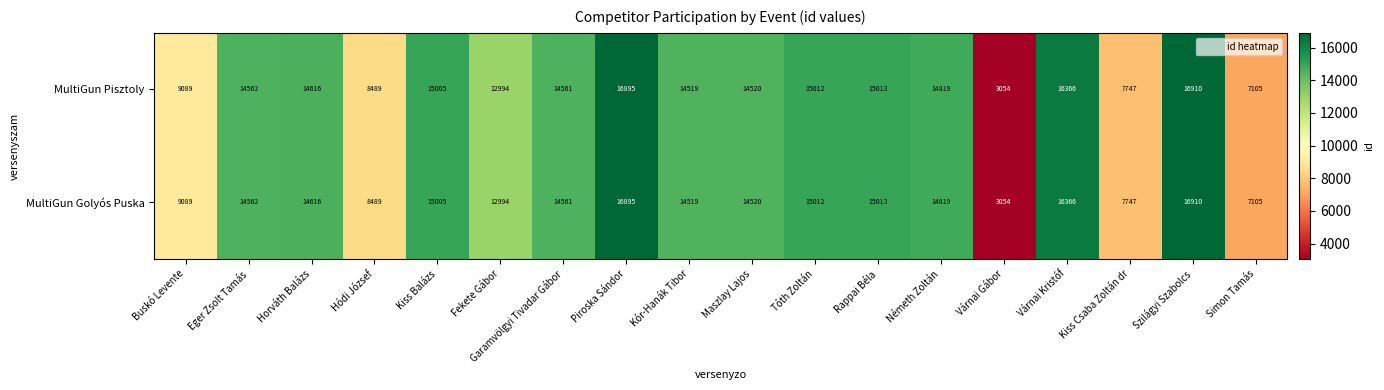

What is the greatest value displayed?

16910